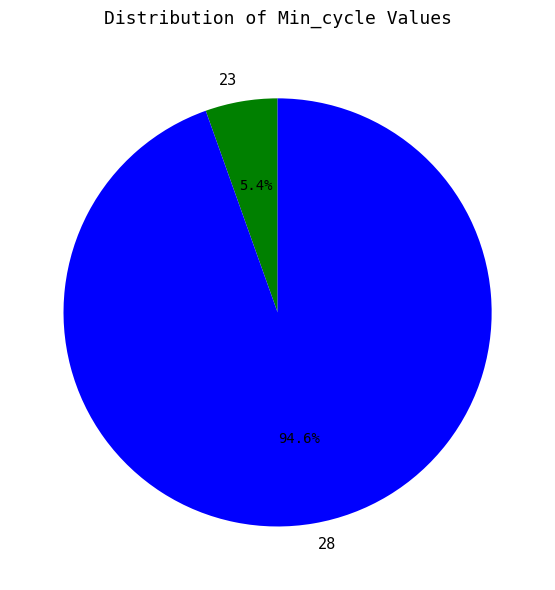

How many segments does this pie chart have?

2